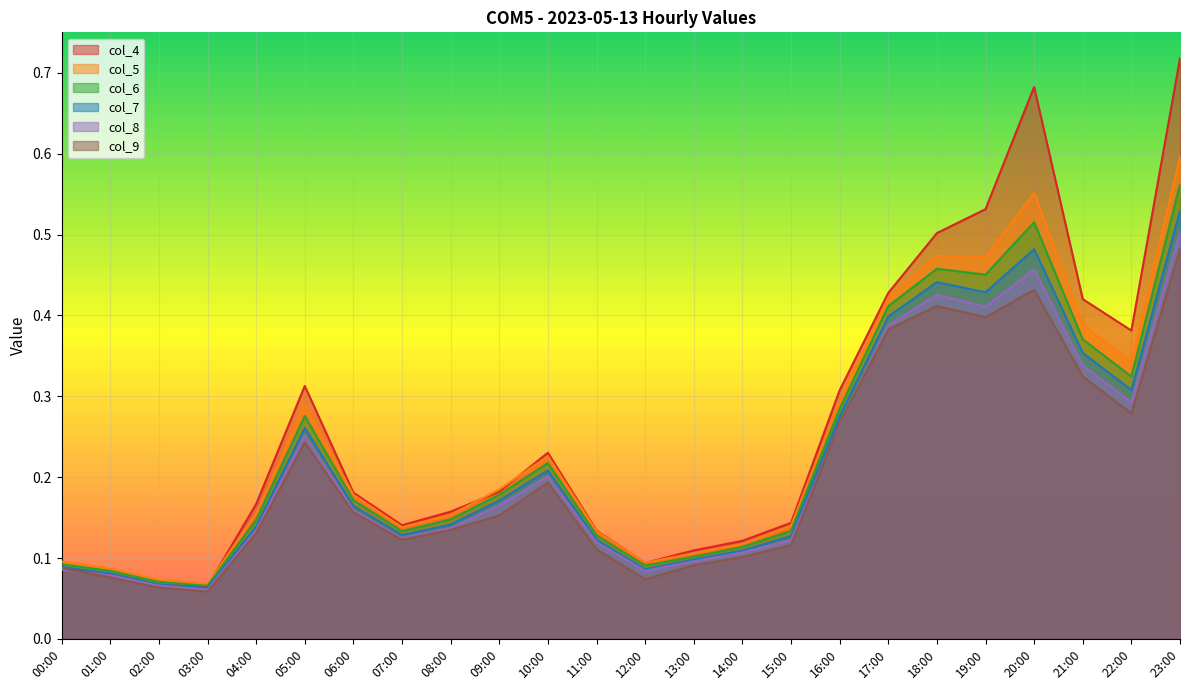

Which label corresponds to the largest value in the chart?

23:00